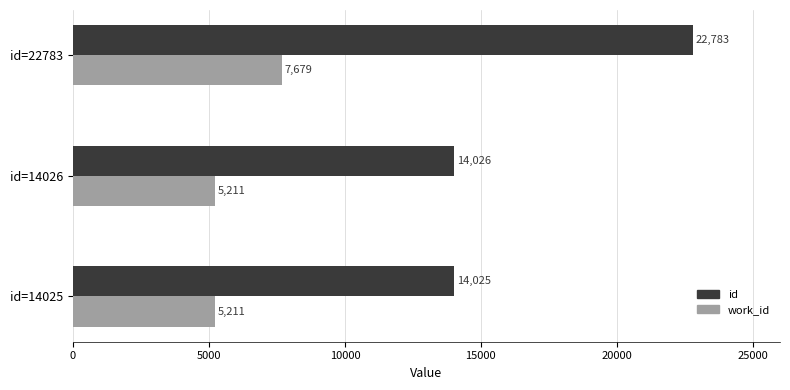

Which category has the highest value in the id series?

id=22783